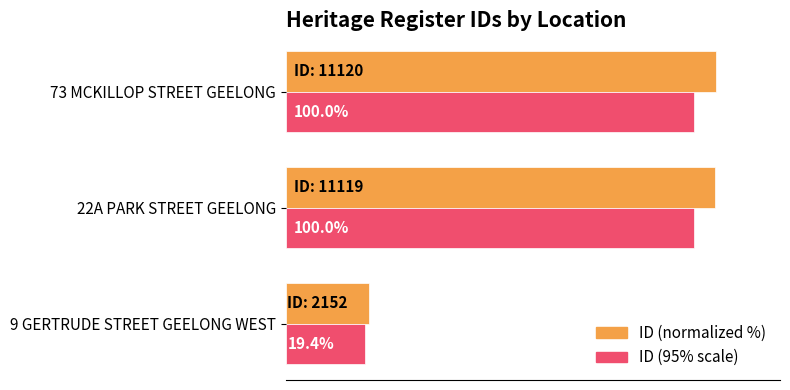

Which series has the widest spread of values?

ID (normalized %)